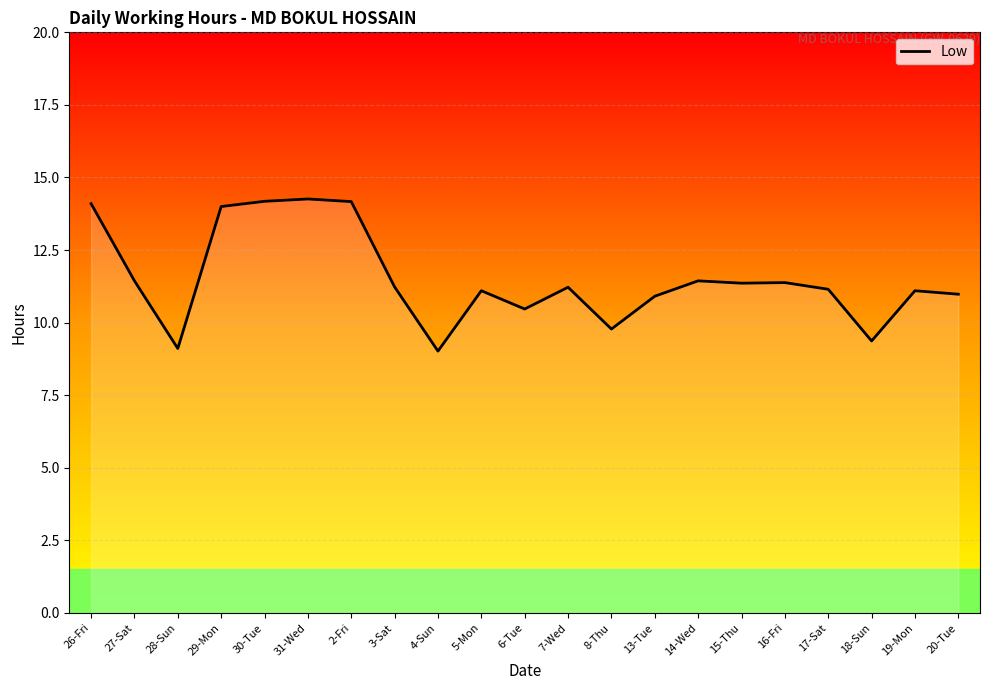

The chart shows a value of 9.4 at 18-Sun. True or false?

True